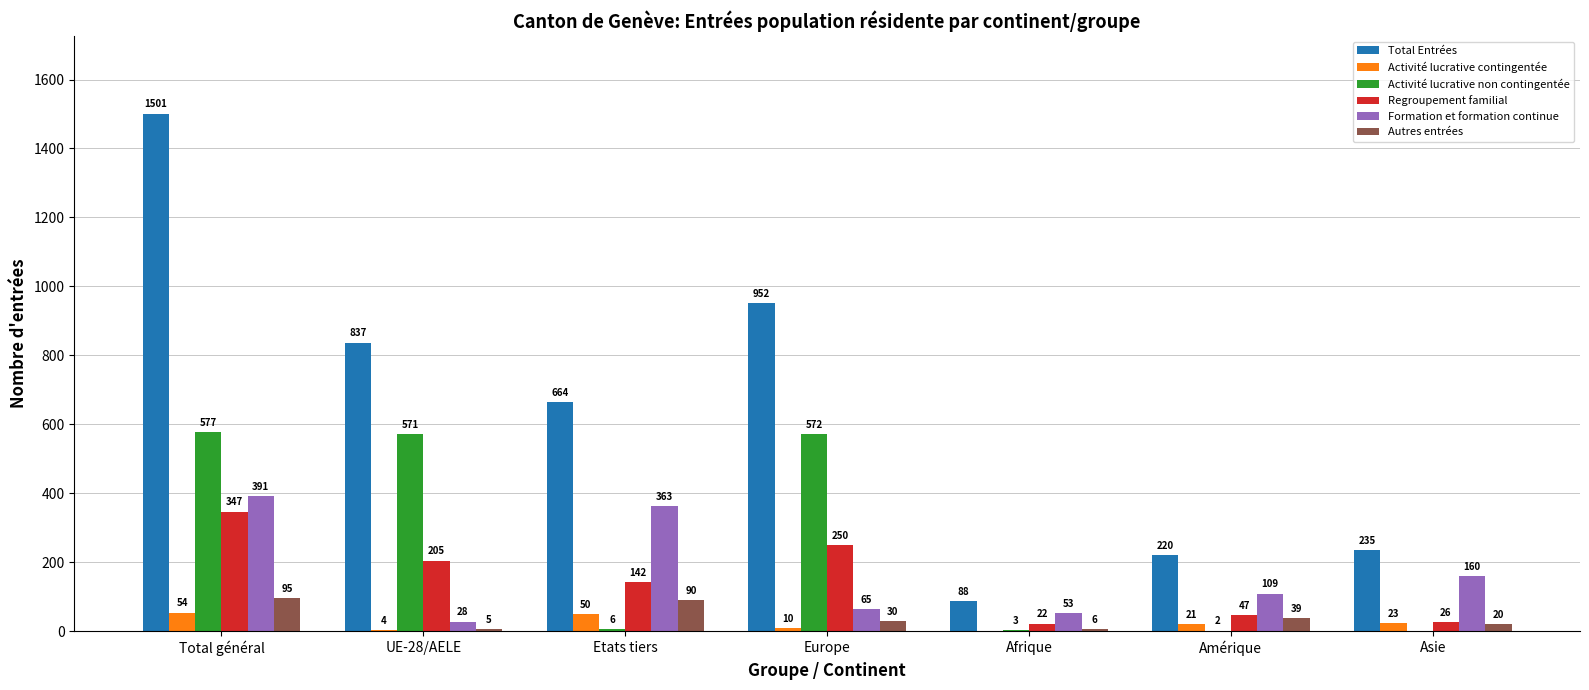

What is the maximum value for Formation et formation continue?

391